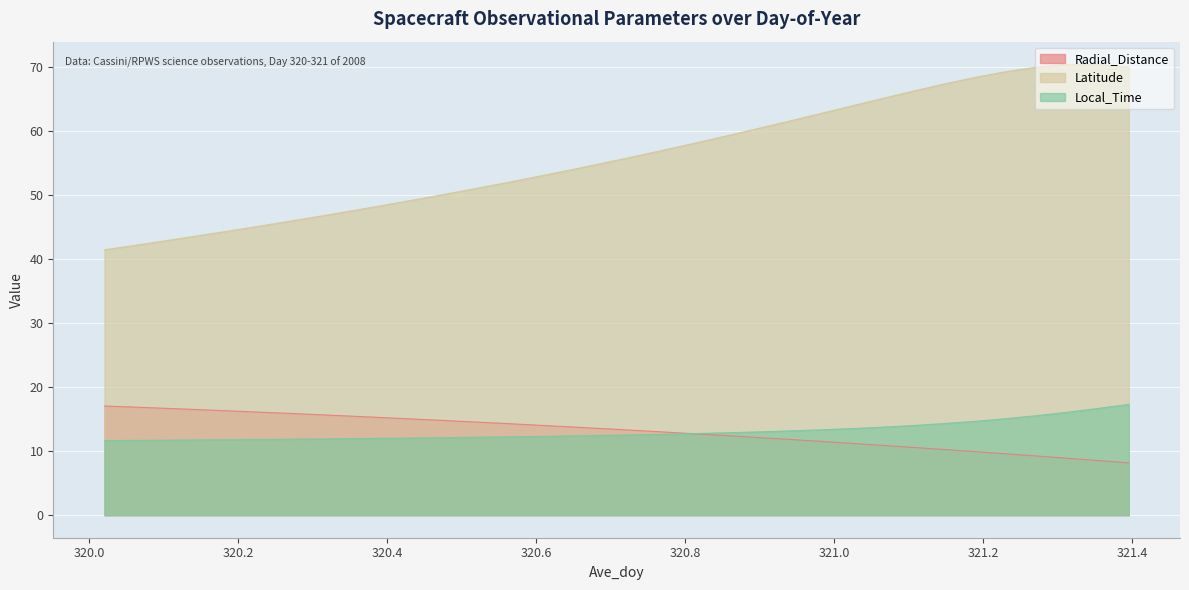

What is the label of the 7th point from the left?

320.2708